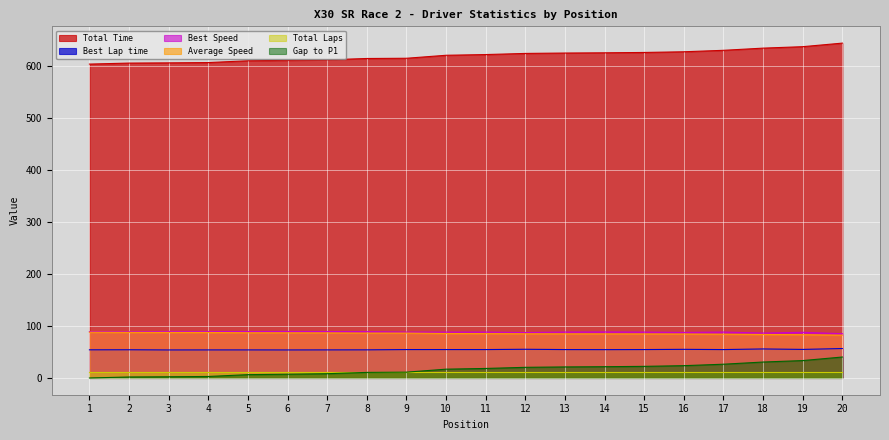

What is the maximum value for Best Speed?

89.5